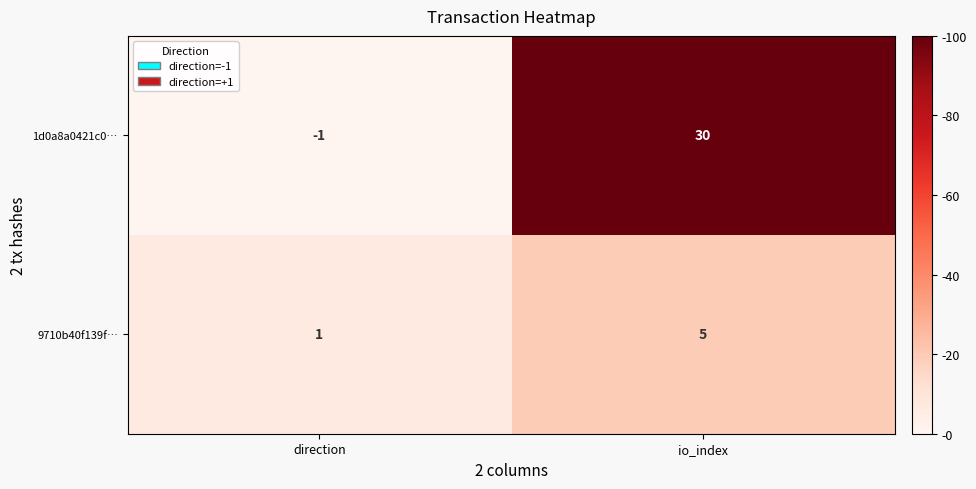

Reading left to right, transcribe all the data shown in this chart.

1d0a8a0421c0…: -1	30
9710b40f139f…: 1	5